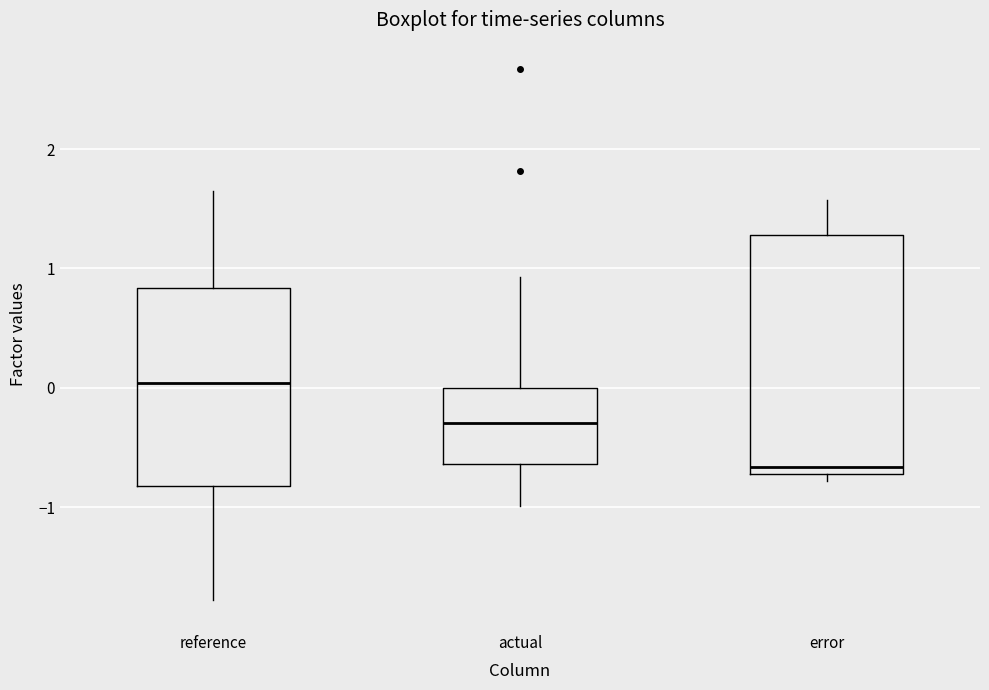

Reading left to right, transcribe this box plot: for each box, give where its median line is, the range the box spans, and where its two whiskers end, as read against the y-axis. The values are not printed on the chart, so give them approximately, as read against the axis.

reference: median 0.0, box -0.8 to 0.8, whiskers -1.8 to 1.7
actual: median -0.3, box -0.6 to 0.0, whiskers -1.0 to 0.9
error: median -0.7 (just above the box's lower edge), box -0.7 to 1.3, whiskers -0.8 to 1.6